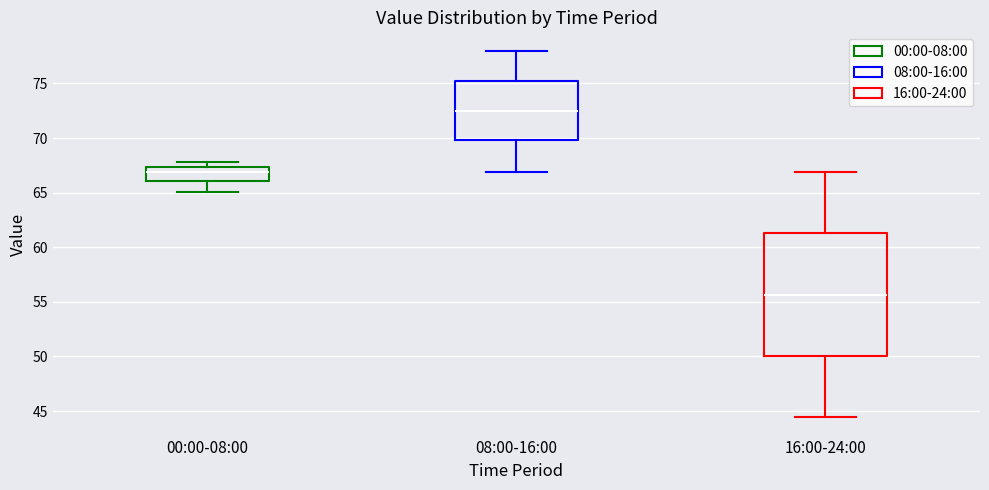

Which box is the tallest, from its lower edge to its upper edge?

16:00-24:00